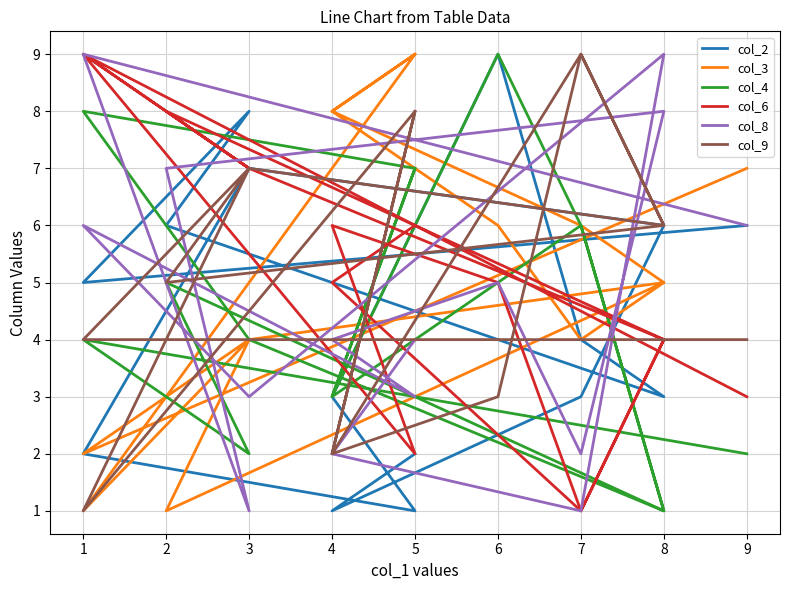

What is the sum of all col_6 values?

77